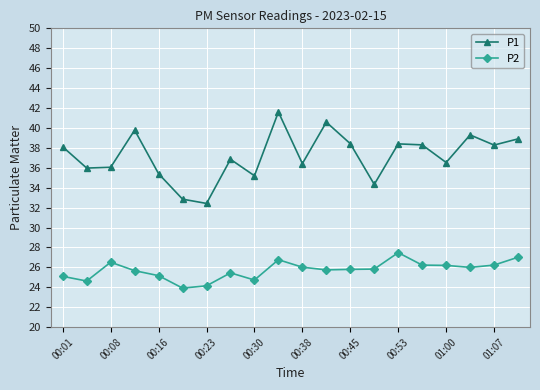

What is the difference between the maximum and minimum values in the P2 series?

3.6